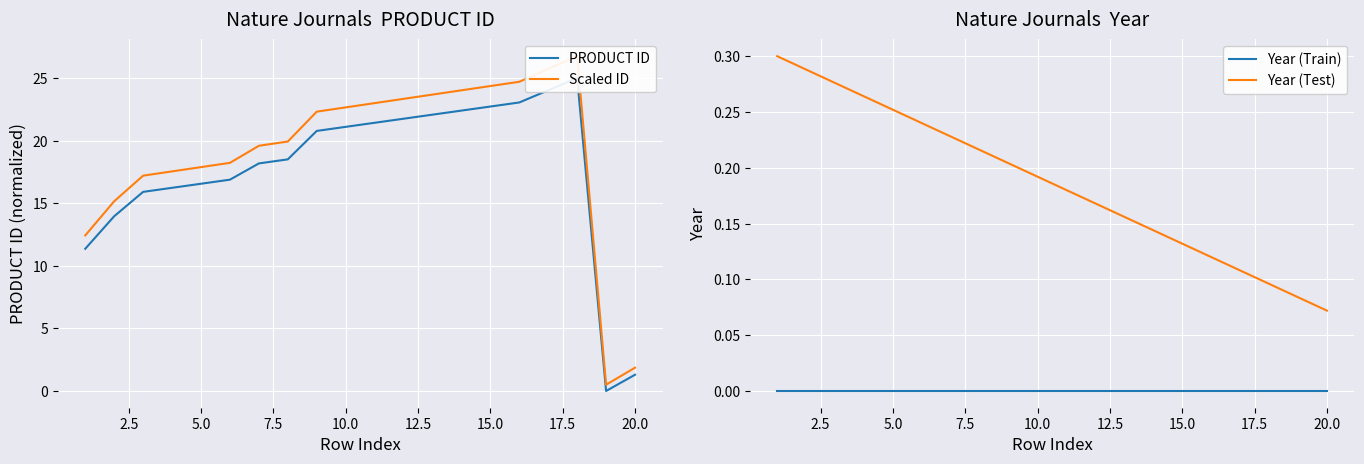

True or false: Year (Test) and Year (Train) intersect in this chart.

False